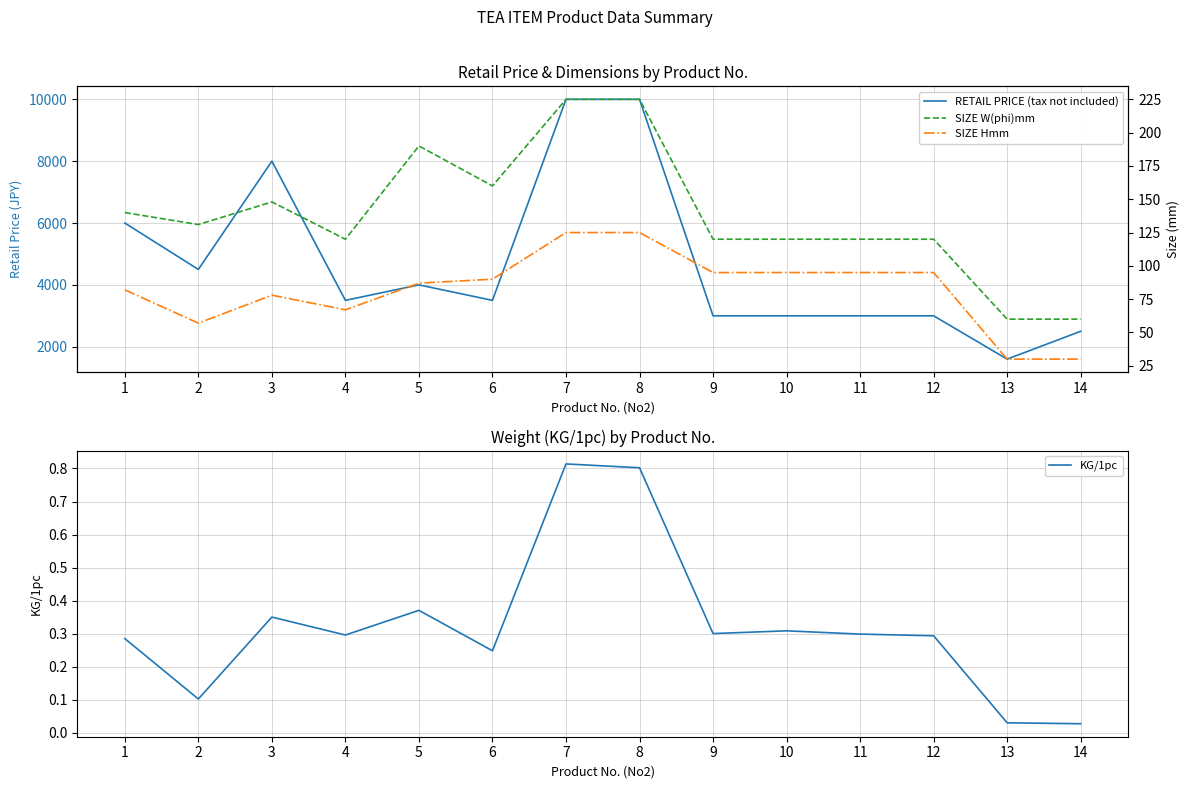

Is the value of SIZE Hmm at 13 greater than the value of SIZE W(phi)mm at 1?

No